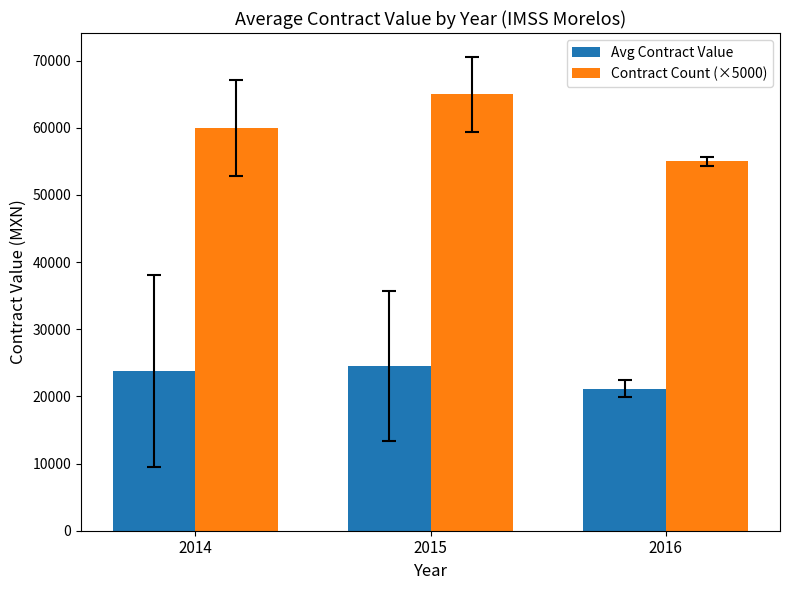

Count the number of data series in this chart.

2